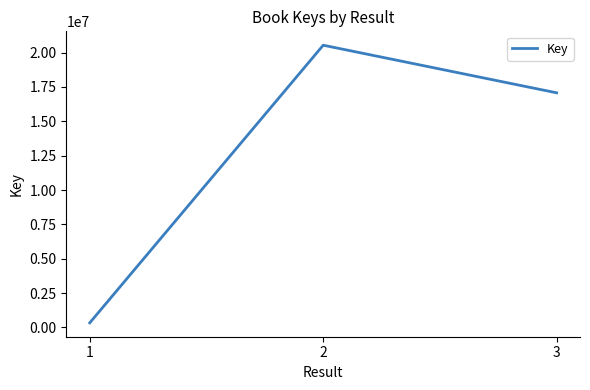

What is the difference between the maximum and minimum values?

20205630